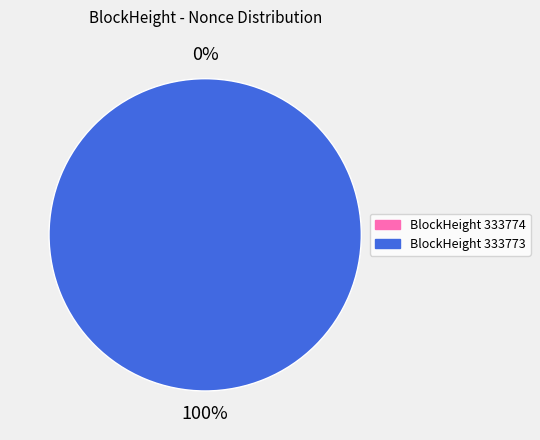

Which category has the biggest portion of the pie?

333773